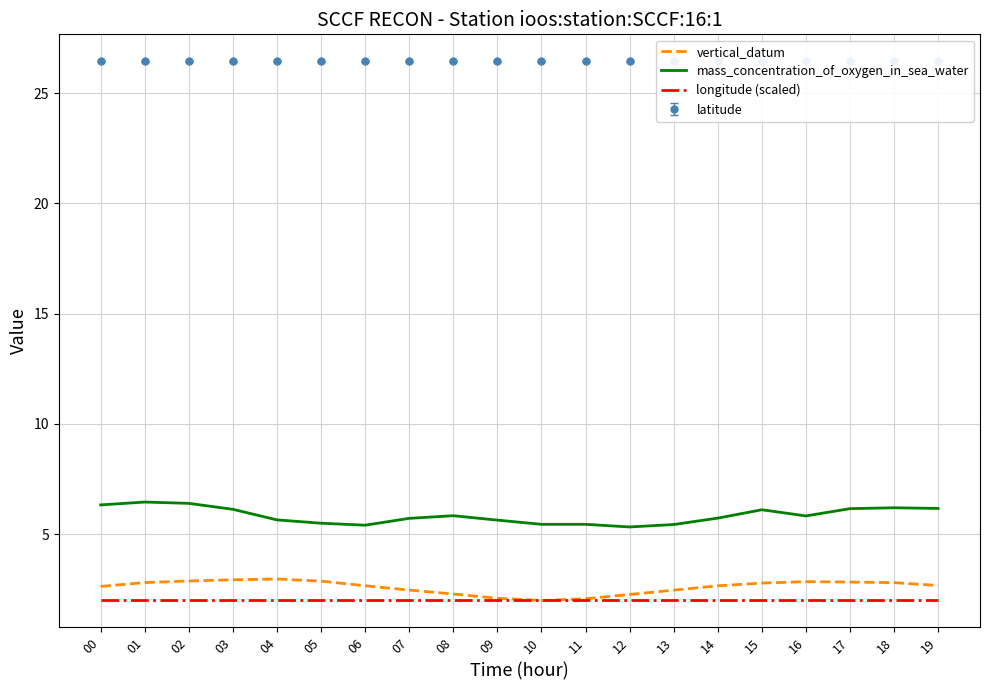

Which has a higher value, 11 or 00?

00